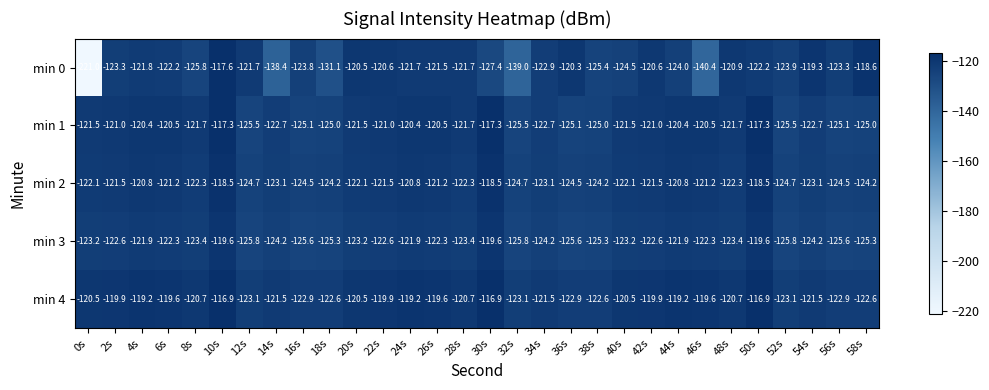

At which category is the sum across all series the highest?

10s